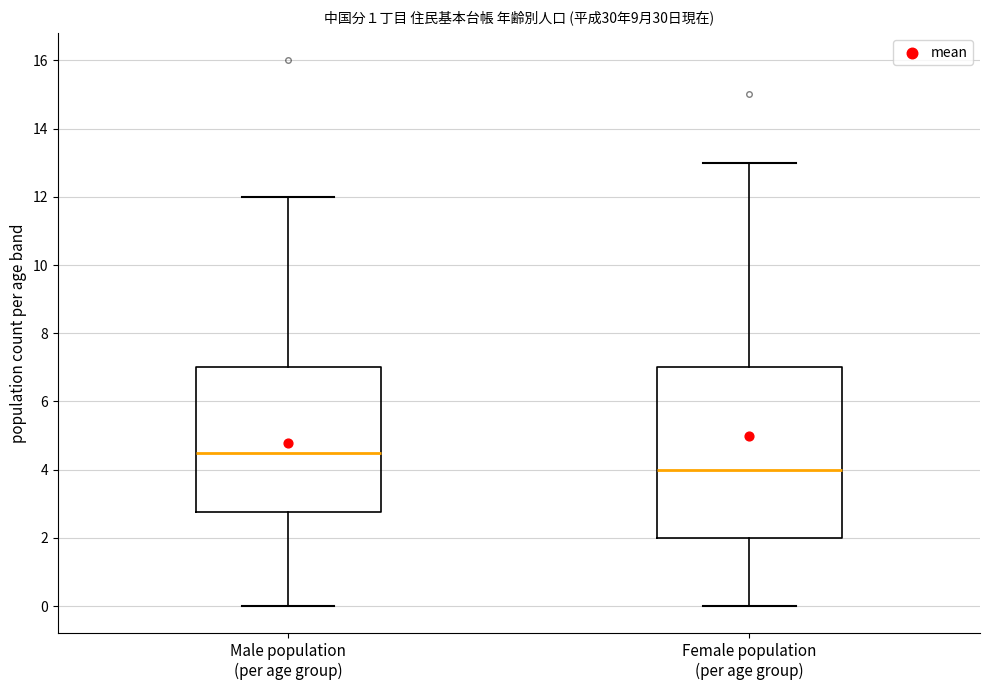

Reading left to right, transcribe this box plot: for each box, give where its median line is, the range the box spans, and where its two whiskers end, as read against the y-axis. The values are not printed on the chart, so give them approximately, as read against the axis.

Male population (per age group): median 4.6, box 2.8 to 7.0, whiskers 0.0 to 12.0
Female population (per age group): median 4.0, box 2.0 to 7.0, whiskers 0.0 to 13.0